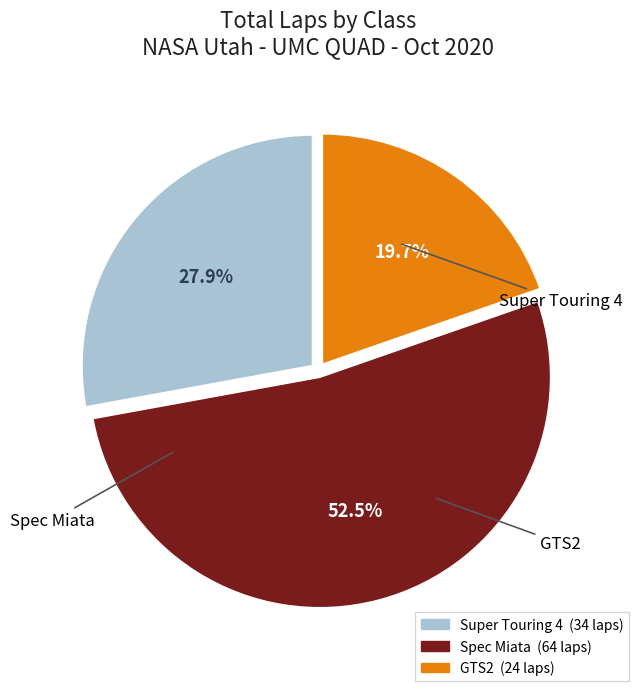

Rank the categories by value from lowest to highest.

GTS2, Super Touring 4, Spec Miata